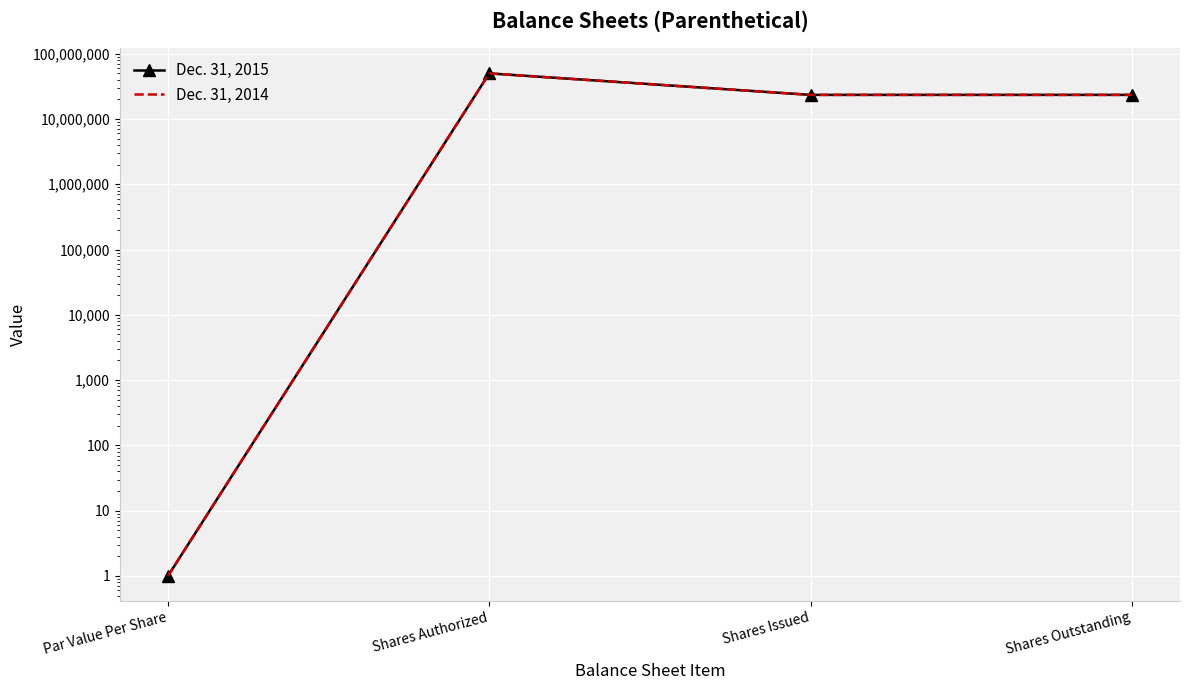

What is the label of the 2nd point from the right?

Shares Issued